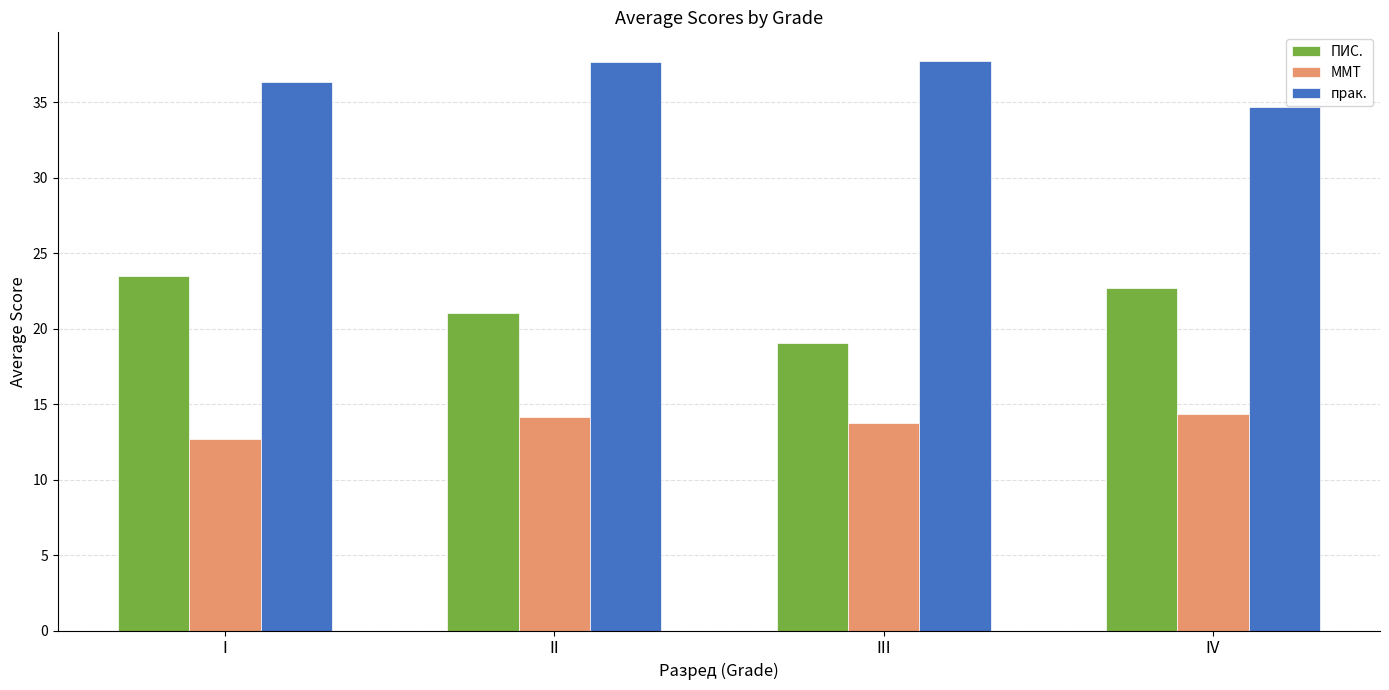

How many series are shown in this chart?

3